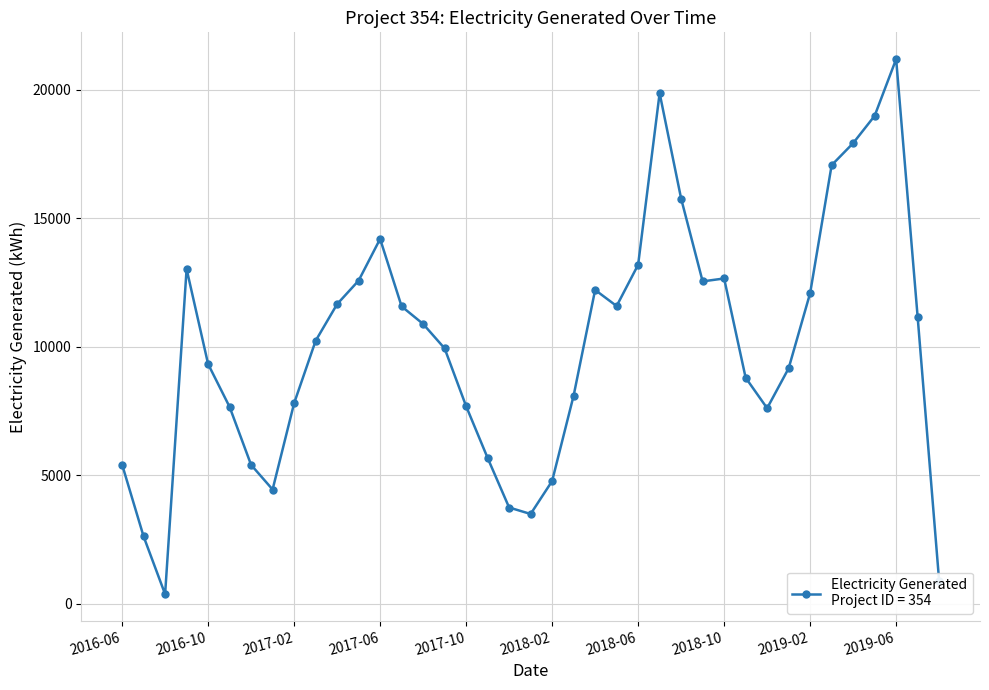

True or false: there are more than 1 points higher than both neighbors.

True